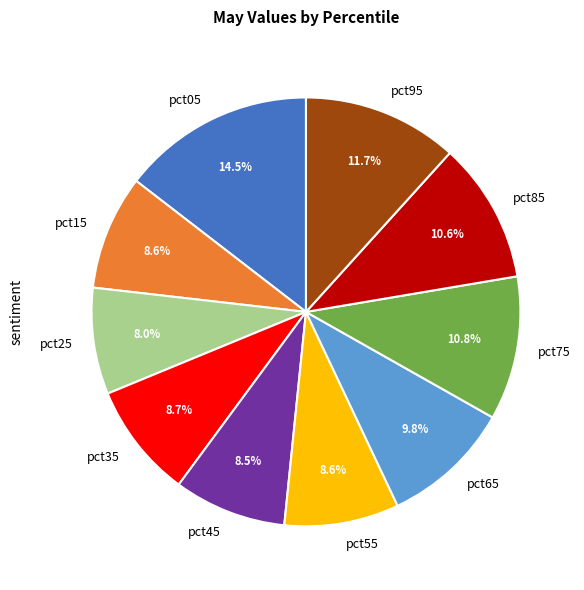

What percentage is the pct75 slice, to the nearest percent?

11%